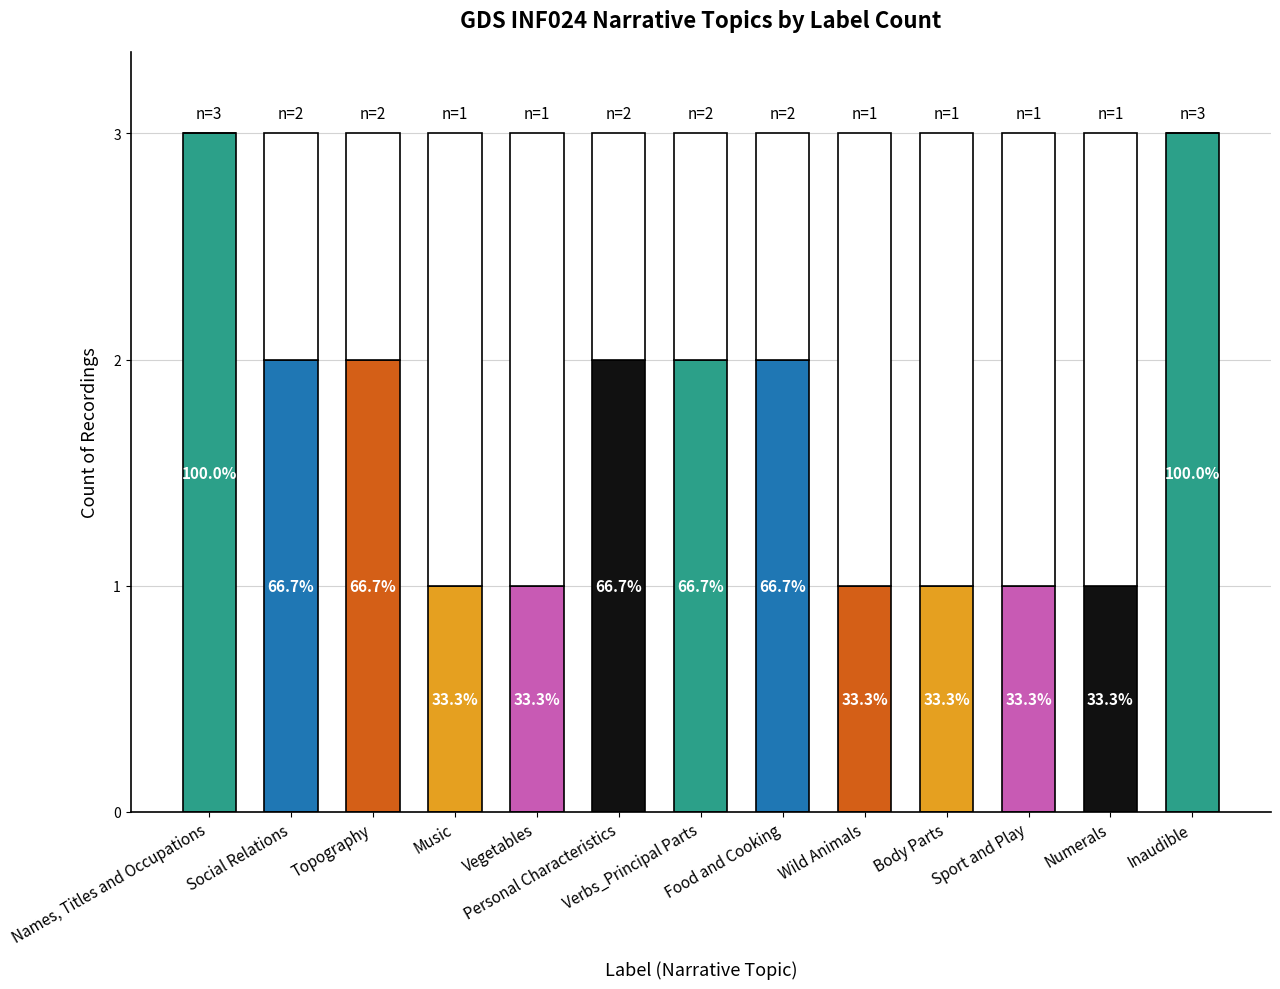

What is the average value?

2